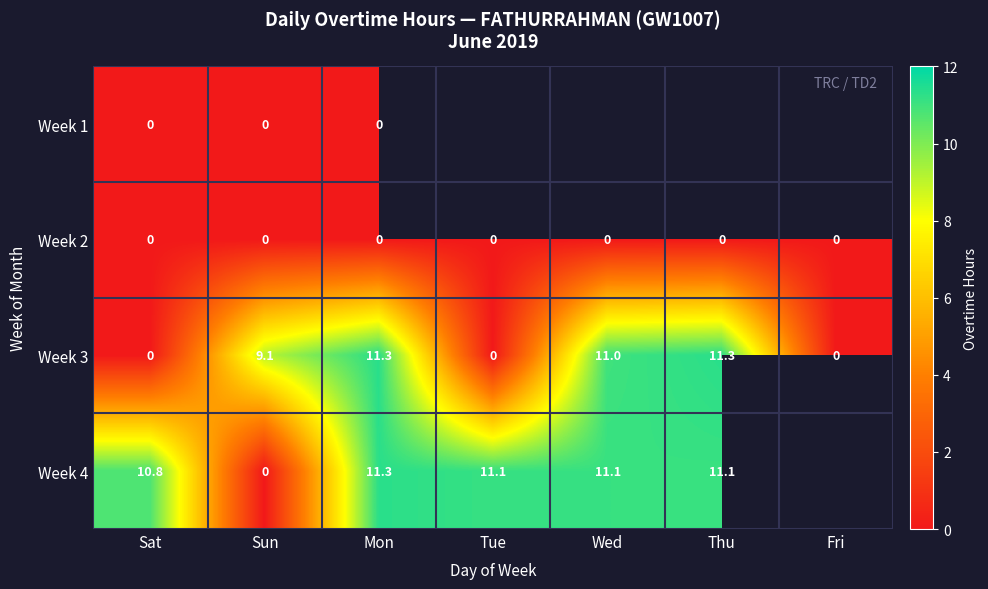

Is it true that Week 3 equals 11.3 at Mon?

True